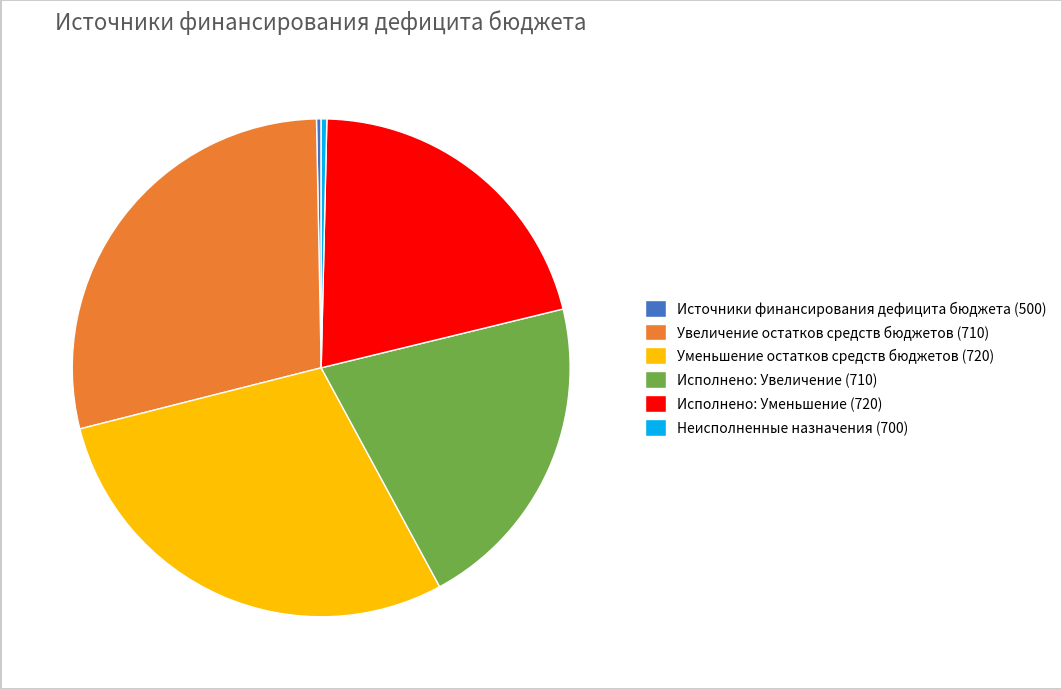

Is the sum of Увеличение остатков средств бюджетов (710) and Исполнено: Уменьшение (720) greater than half?

No